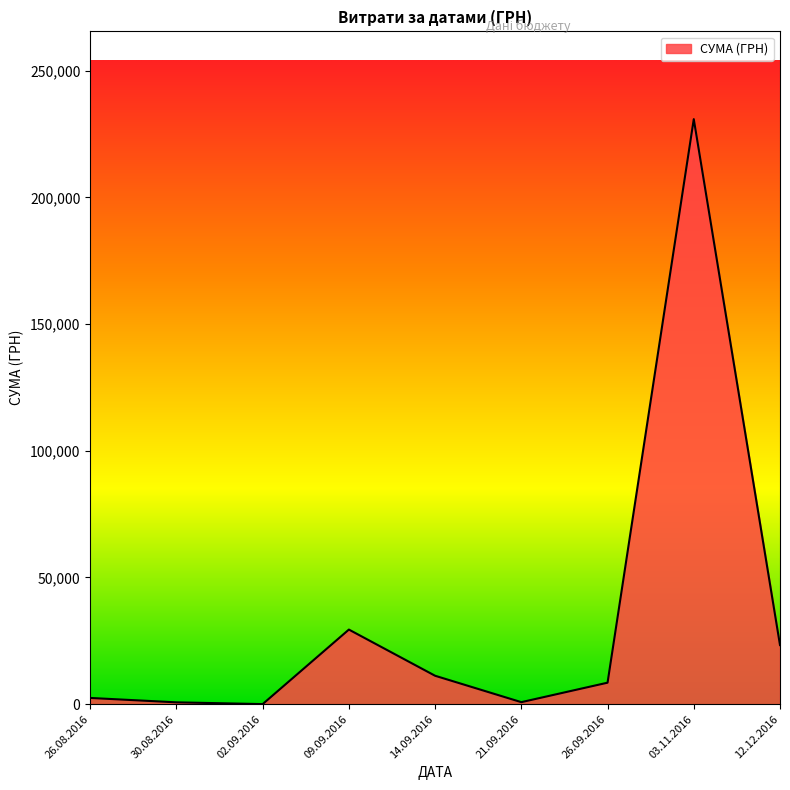

Between 03.11.2016 and 12.12.2016, which is larger?

03.11.2016